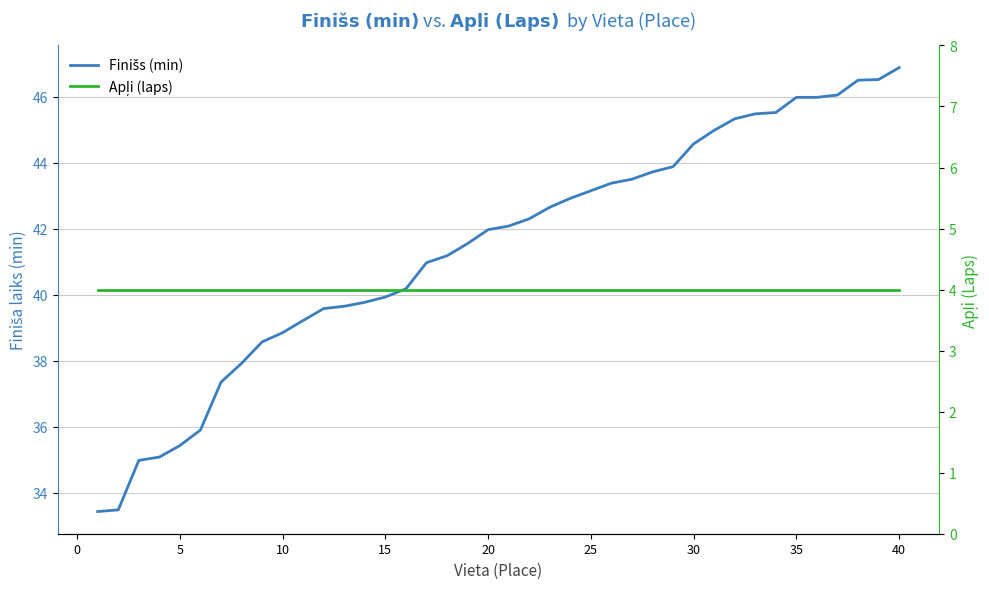

At how many categories does at least one series exceed 46?

4